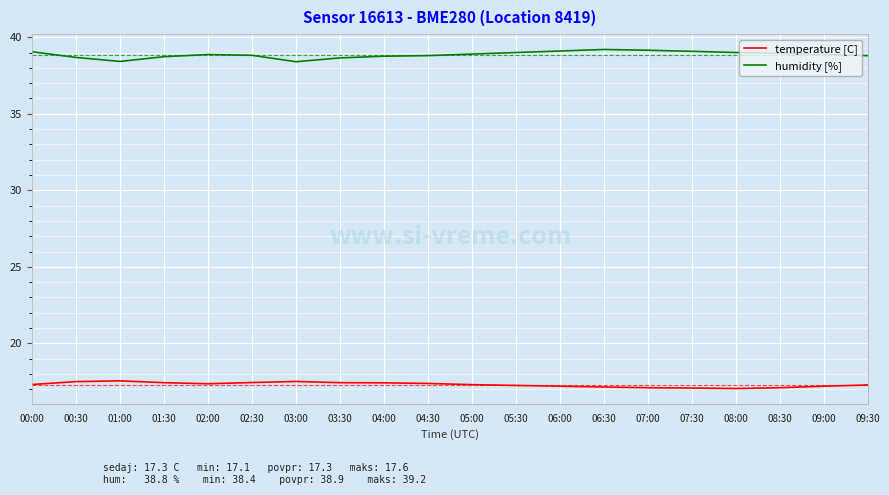

What is the maximum value shown in the chart?

39.2